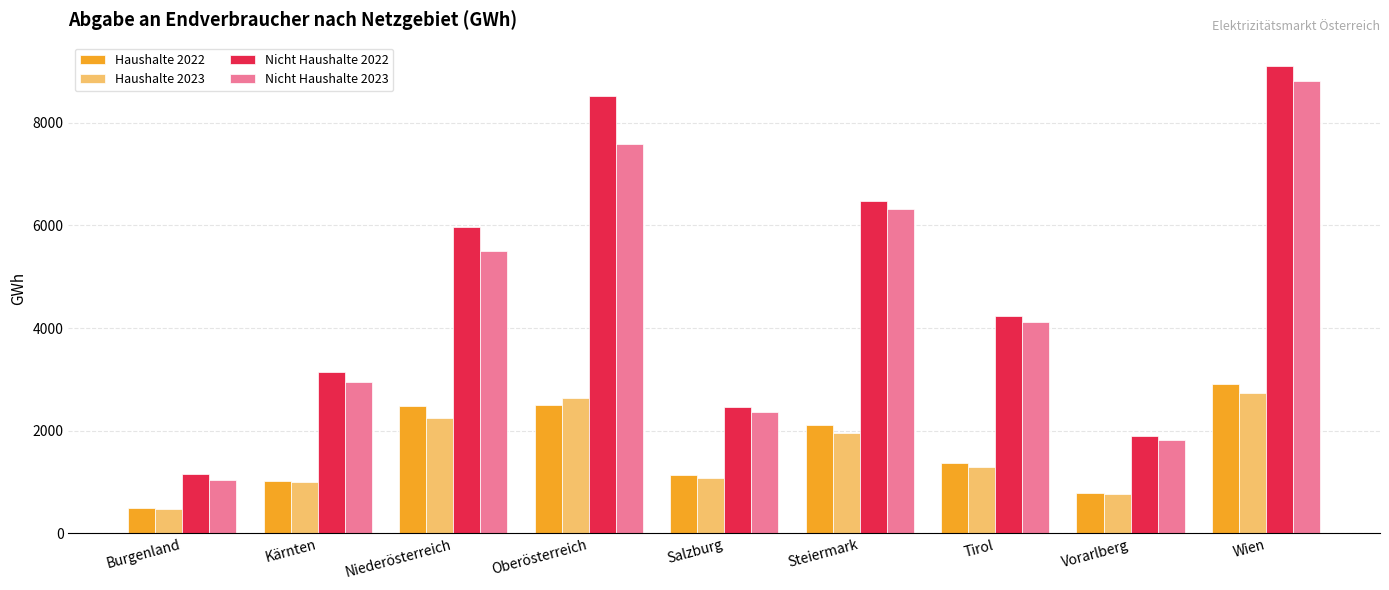

The Haushalte 2023 series shows 1072.0 at Salzburg. True or false?

True